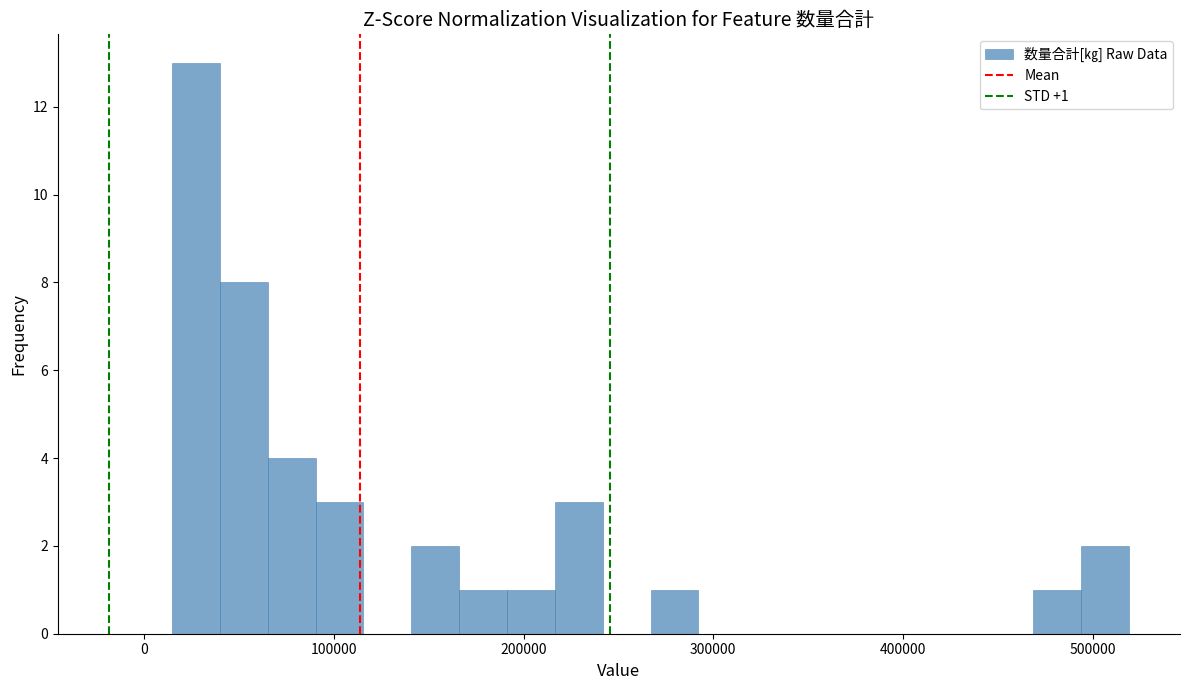

Read against the x-axis, roughly where is the centre of the tallest bar?

30000